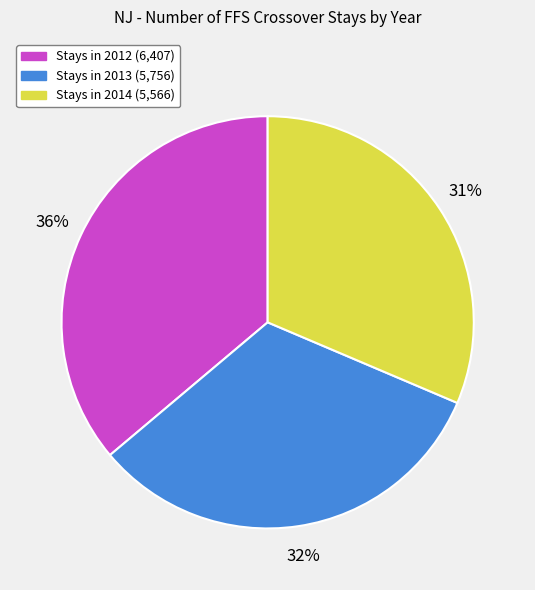

To the nearest percent, what is the average slice percentage?

33%